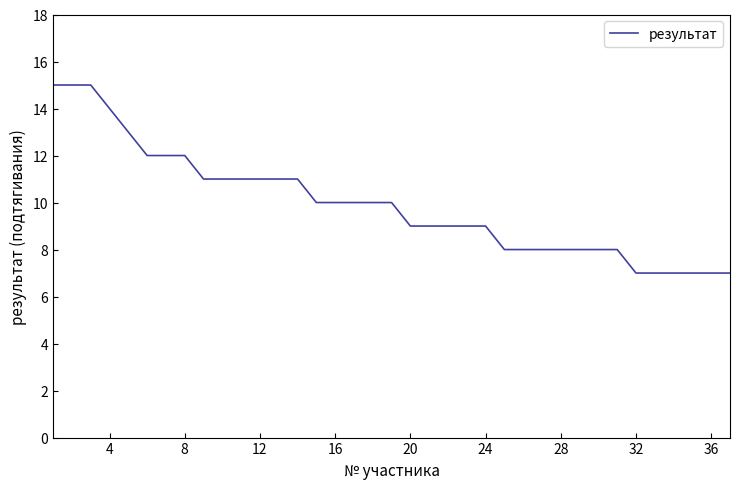

What is the maximum value shown in the chart?

15